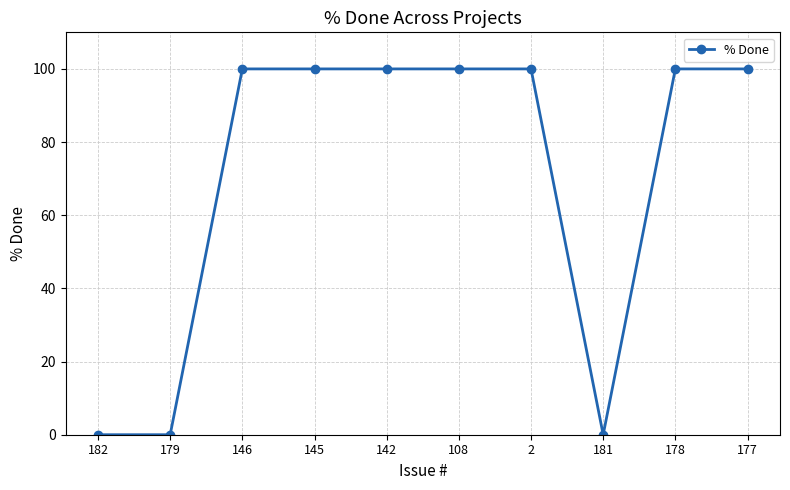

What is the difference between the values at 146 and 181?

100